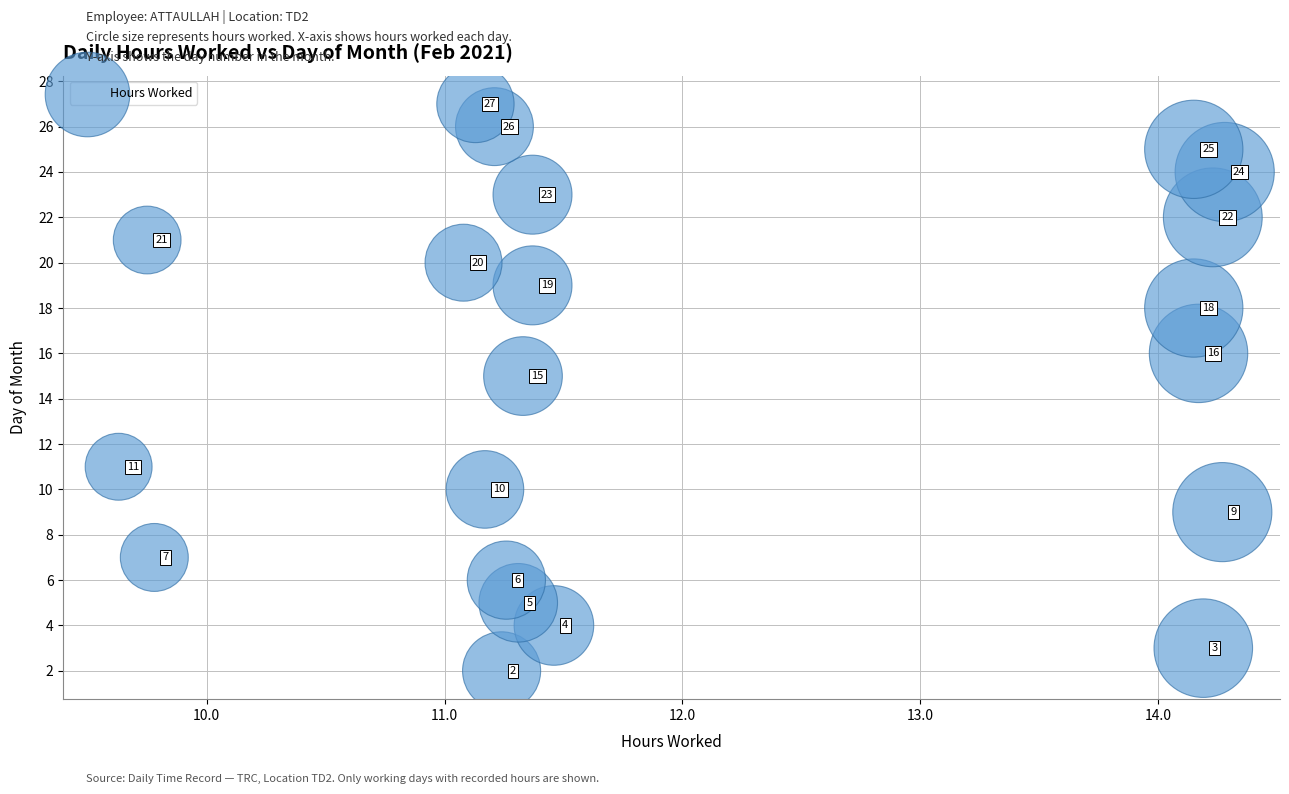

What Y value in the scatter plot is closest to 14?

15